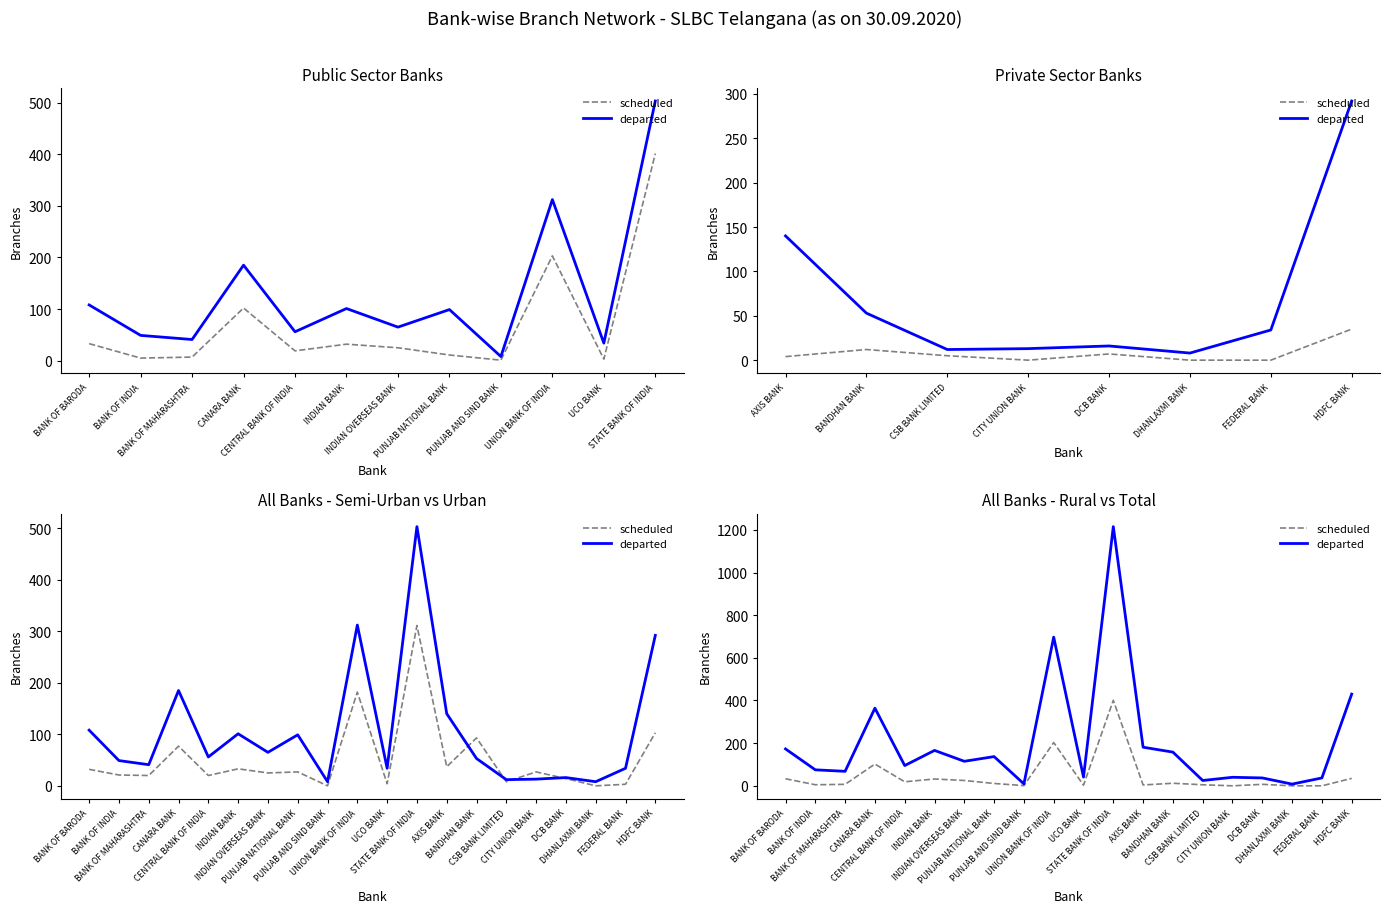

How many lines are shown in the chart?

2